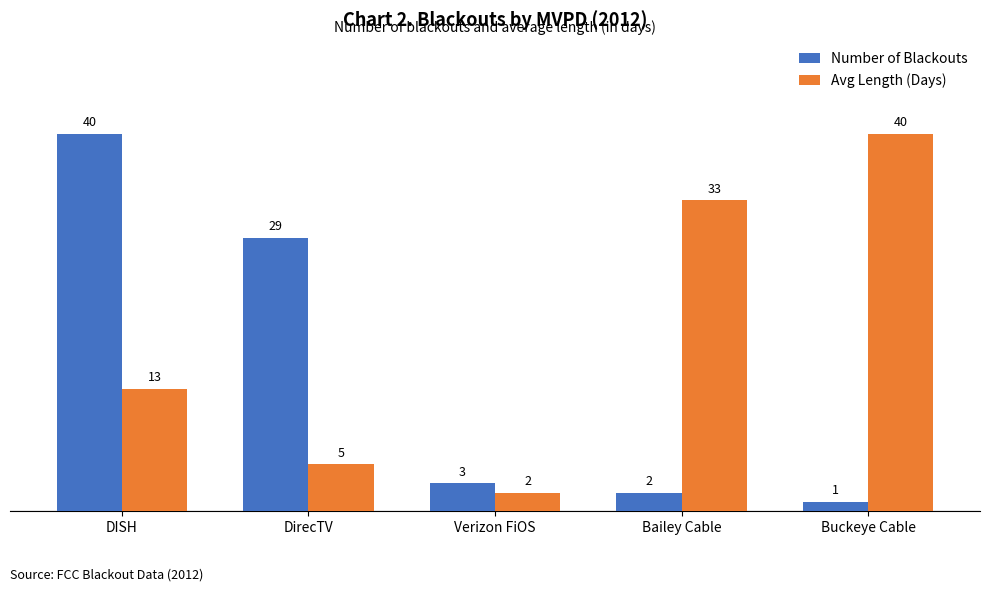

What value does the Number of Blackouts series have at DISH, to the nearest 5?

40